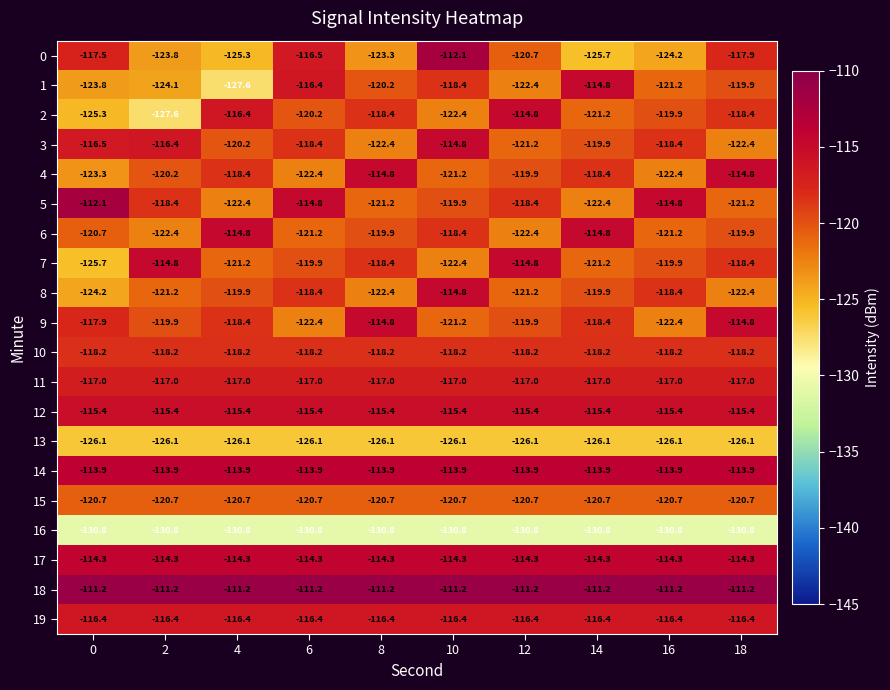

What is the sum of the 2 values at 16 and 8?

-238.3